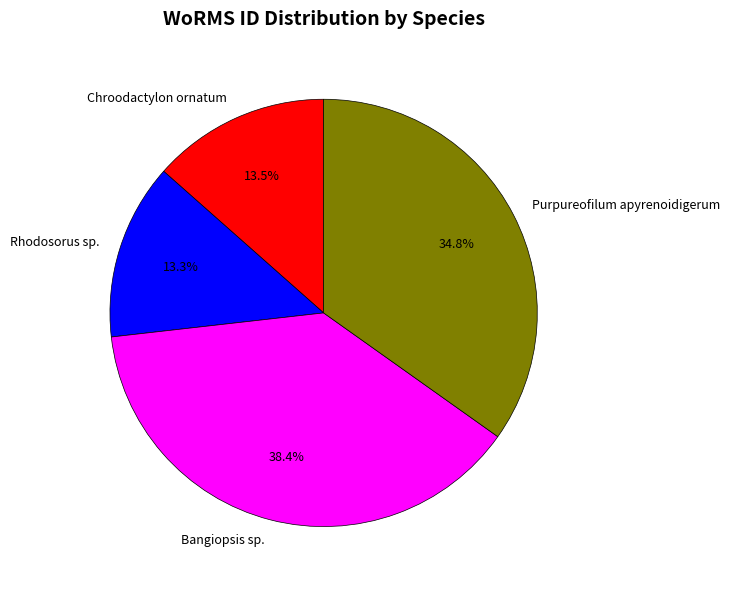

The Chroodactylon ornatum slice represents 5% of the pie. True or false?

False